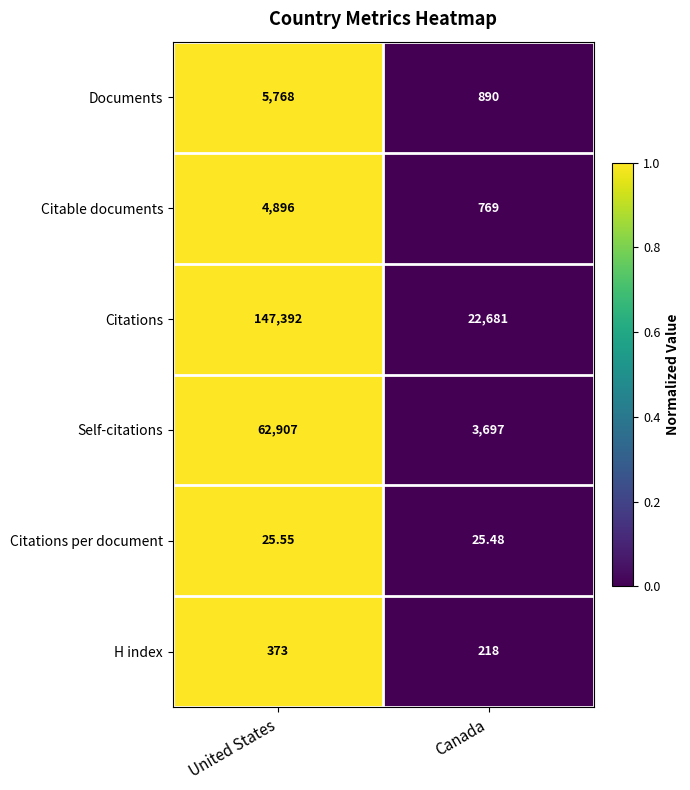

List the series in order of their peak value, highest first.

Citations, Self-citations, Documents, Citable documents, H index, Citations per document